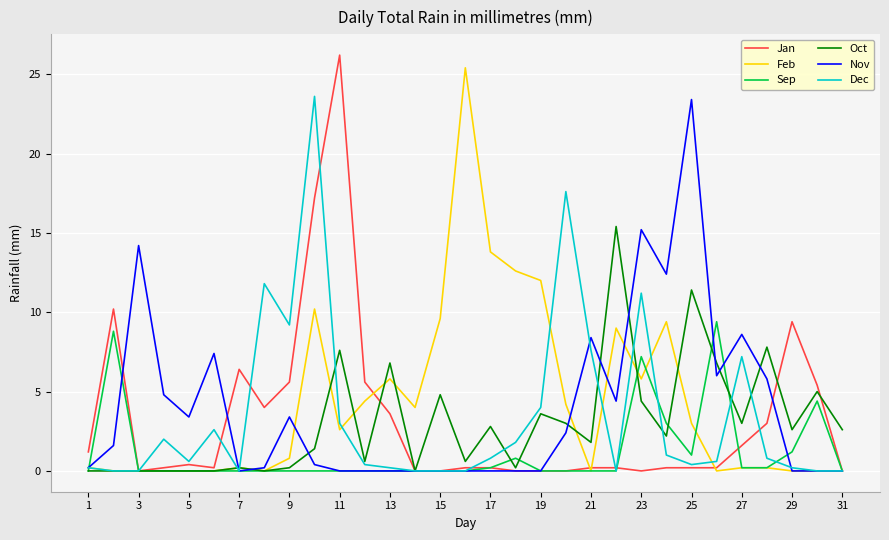

What is the highest value of the Dec series?

23.6